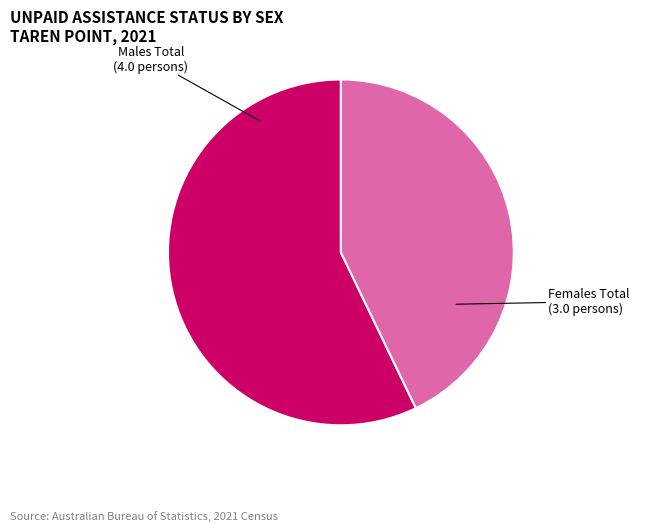

Between Males Total and Females Total, which is larger?

Males Total